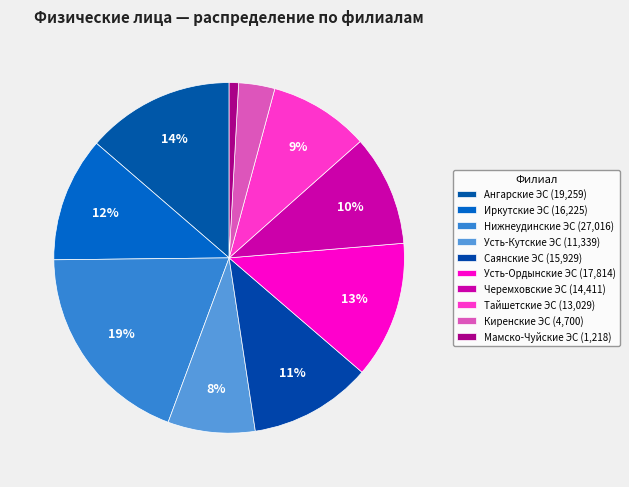

How many segments does this pie chart have?

10